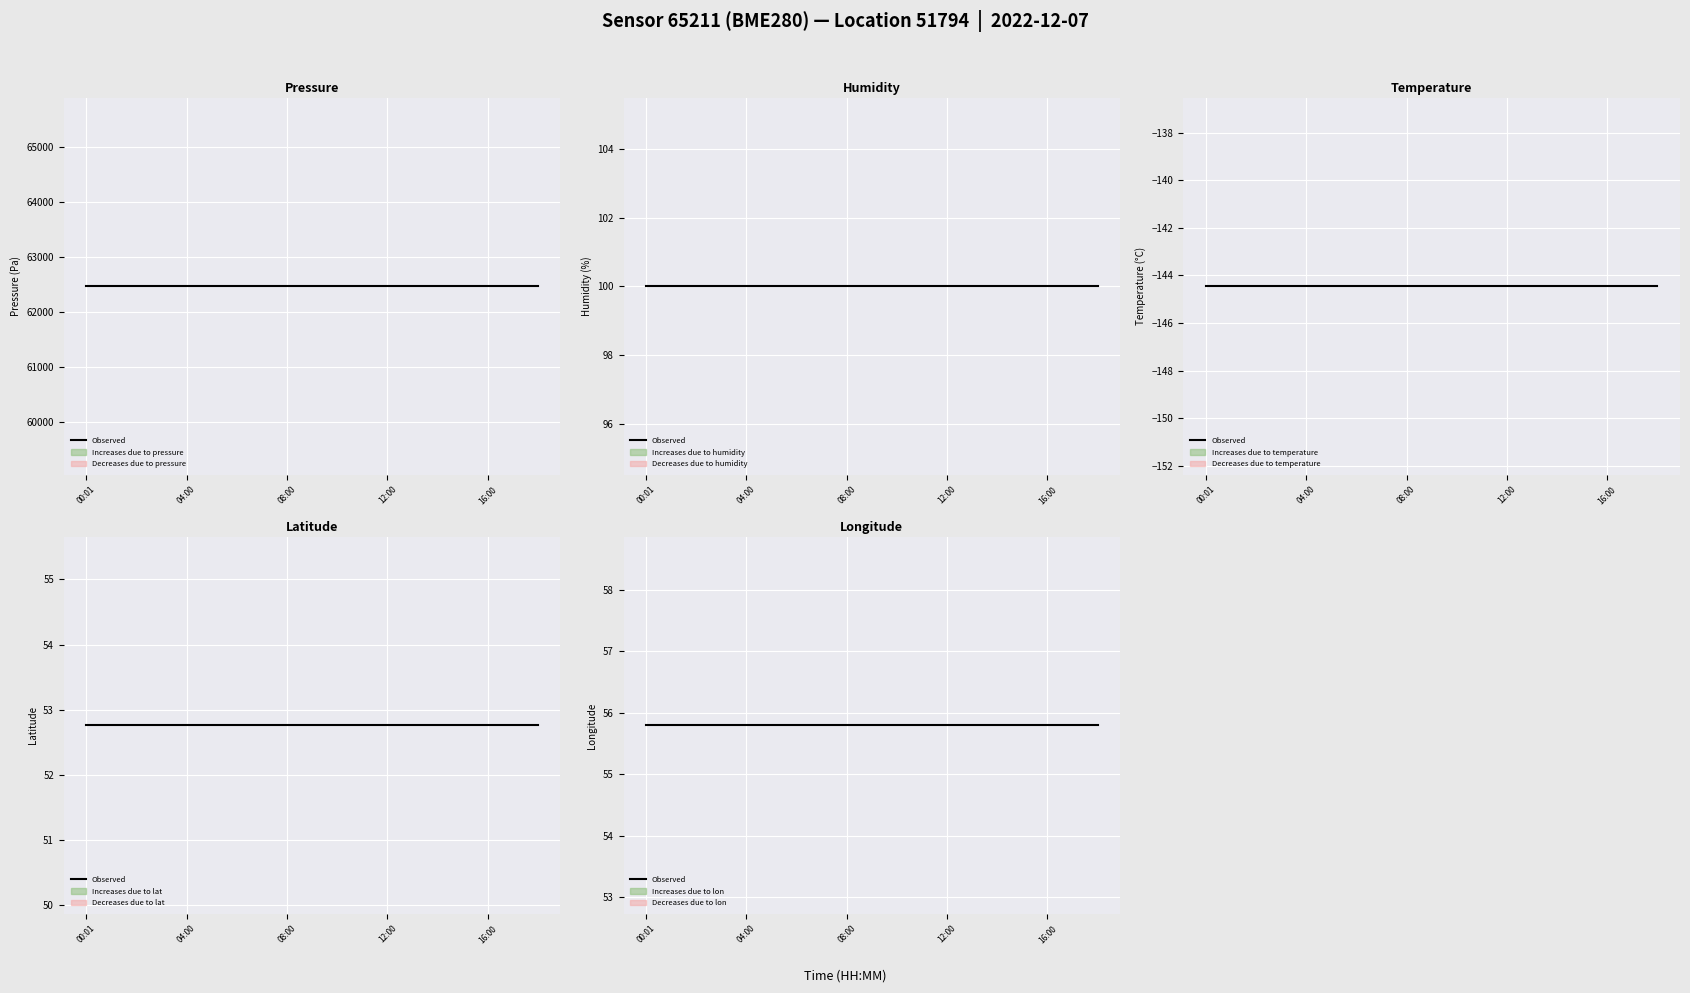

What is the approximate value of humidity at 10:00?

100.0